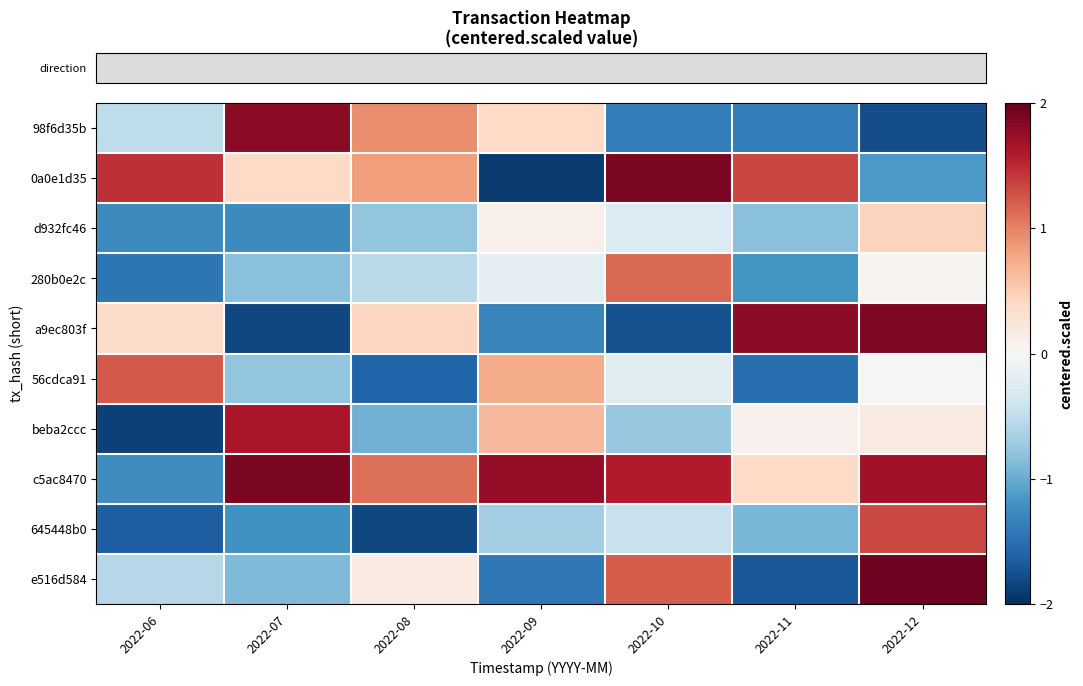

What is the smallest value displayed?

-1.9